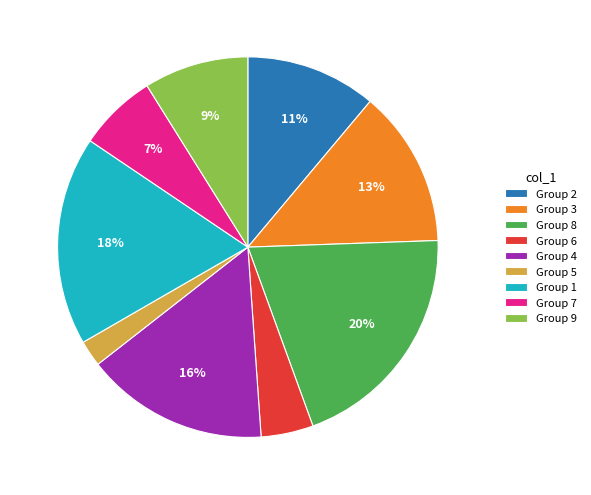

Count the number of slices in the pie.

9